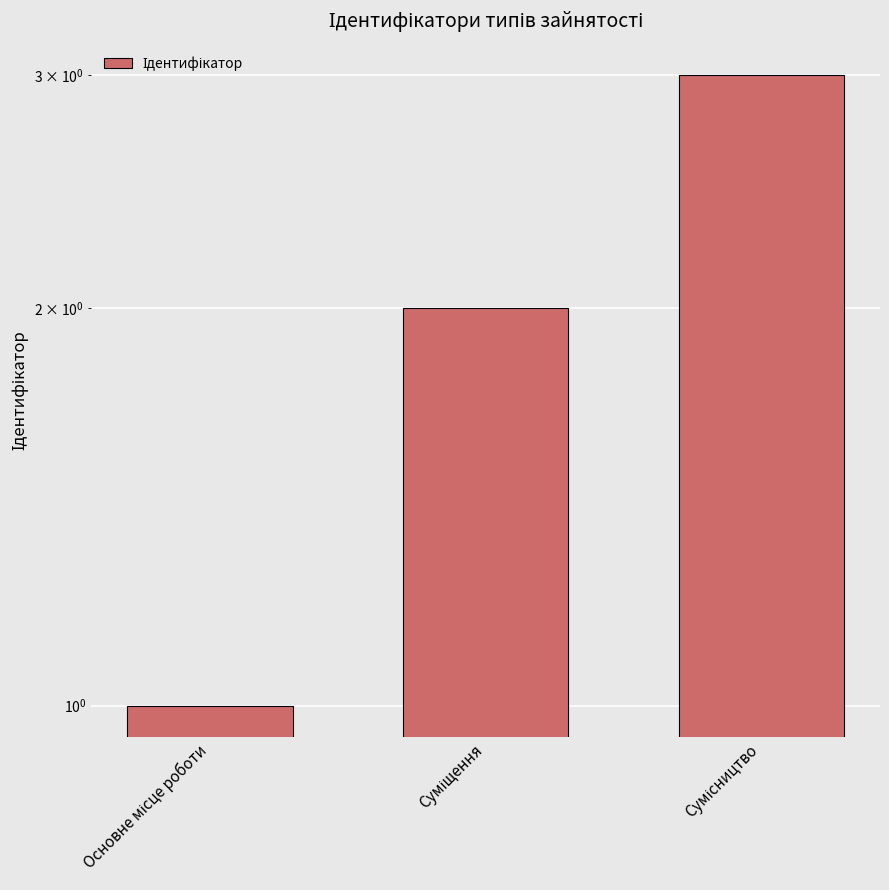

What is the change in value from Основне місце роботи to Сумісництво?

+2